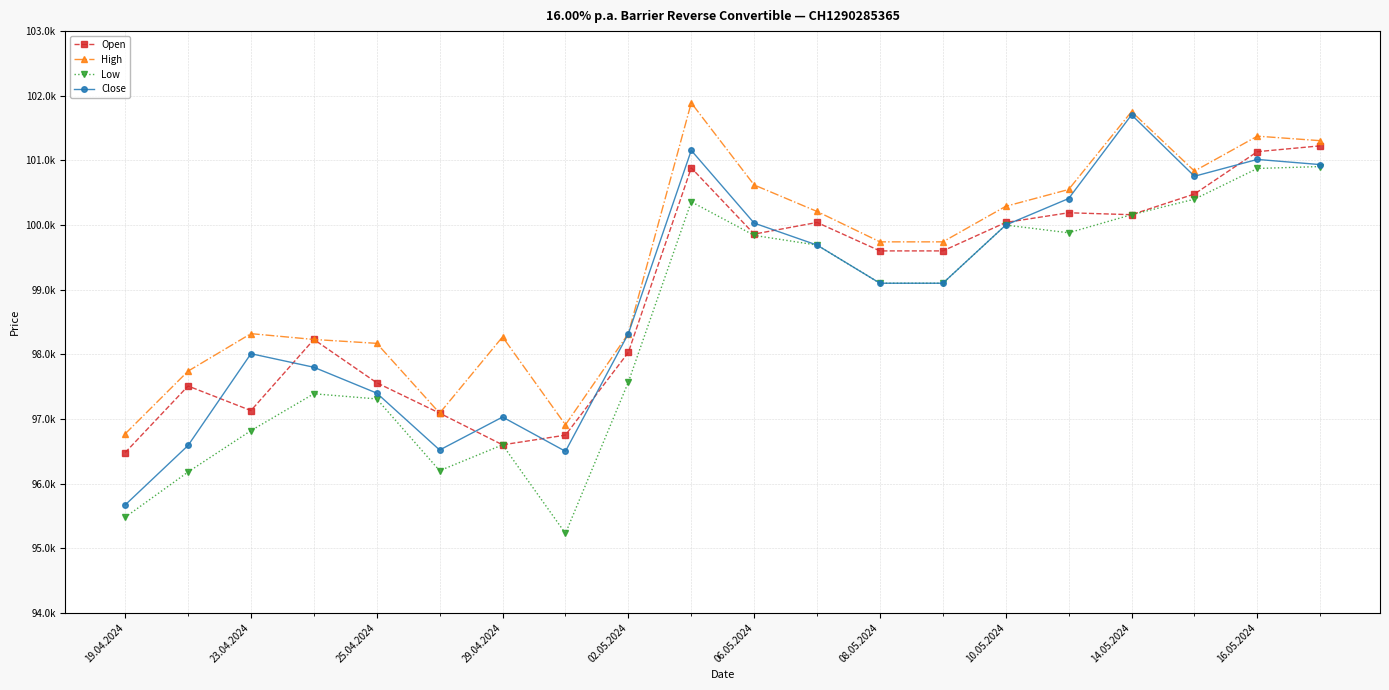

What are all the series names shown in the legend?

Open, High, Low, Close